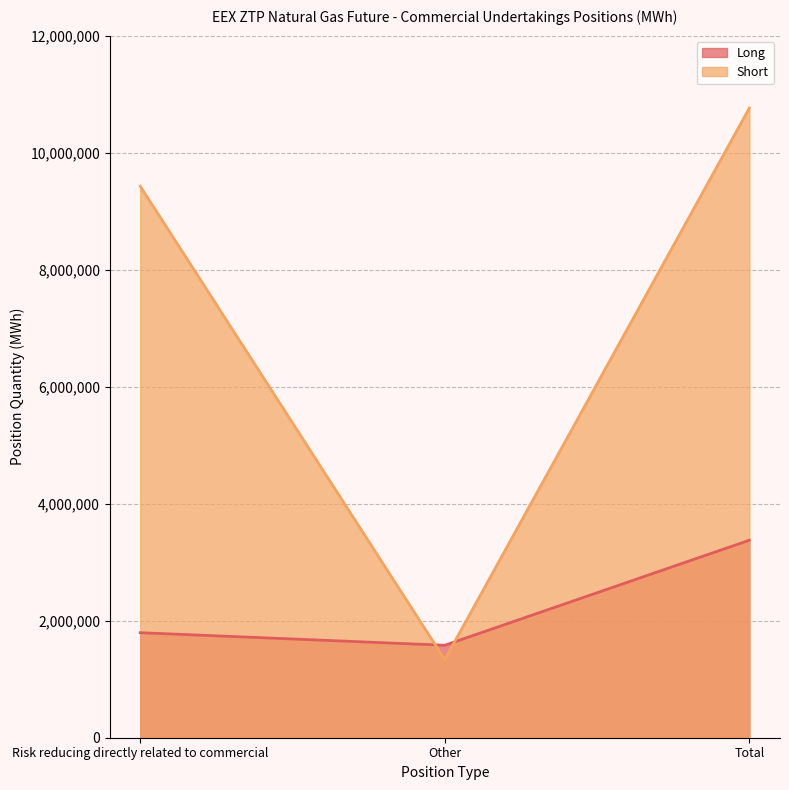

Which series has the largest total across all categories?

Short